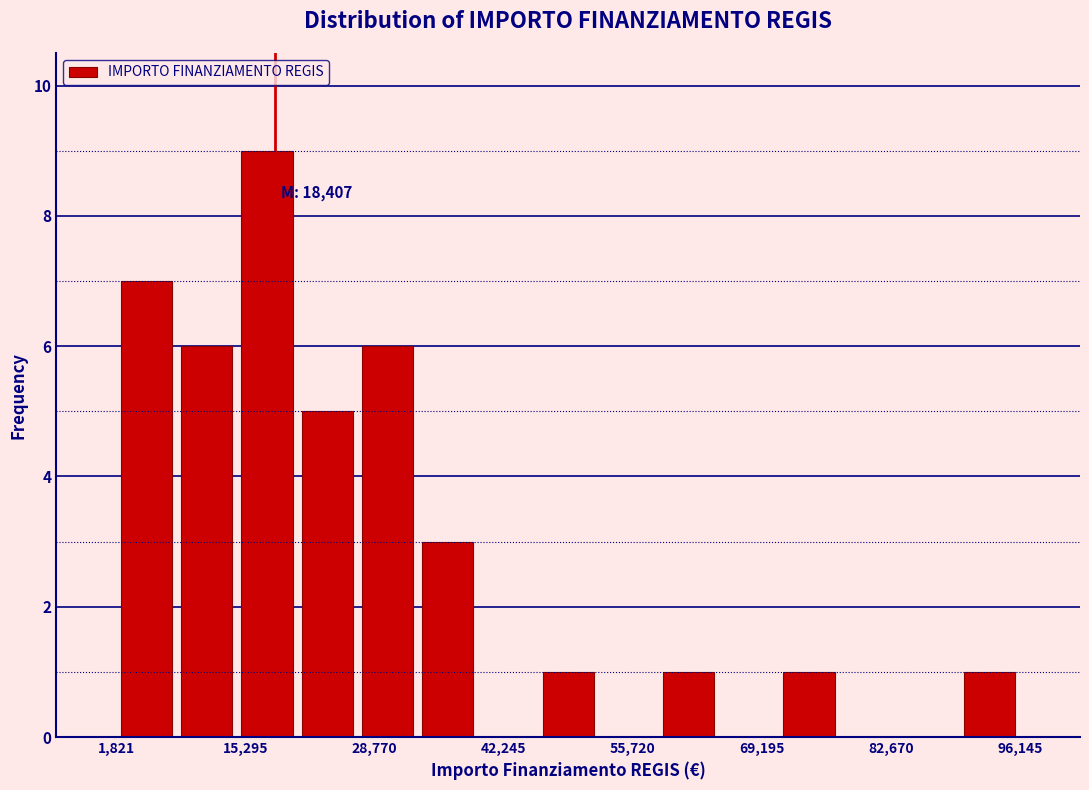

Around what value on the x-axis is the tallest bar? Give the approximate position of its centre, as read against the axis.

18000